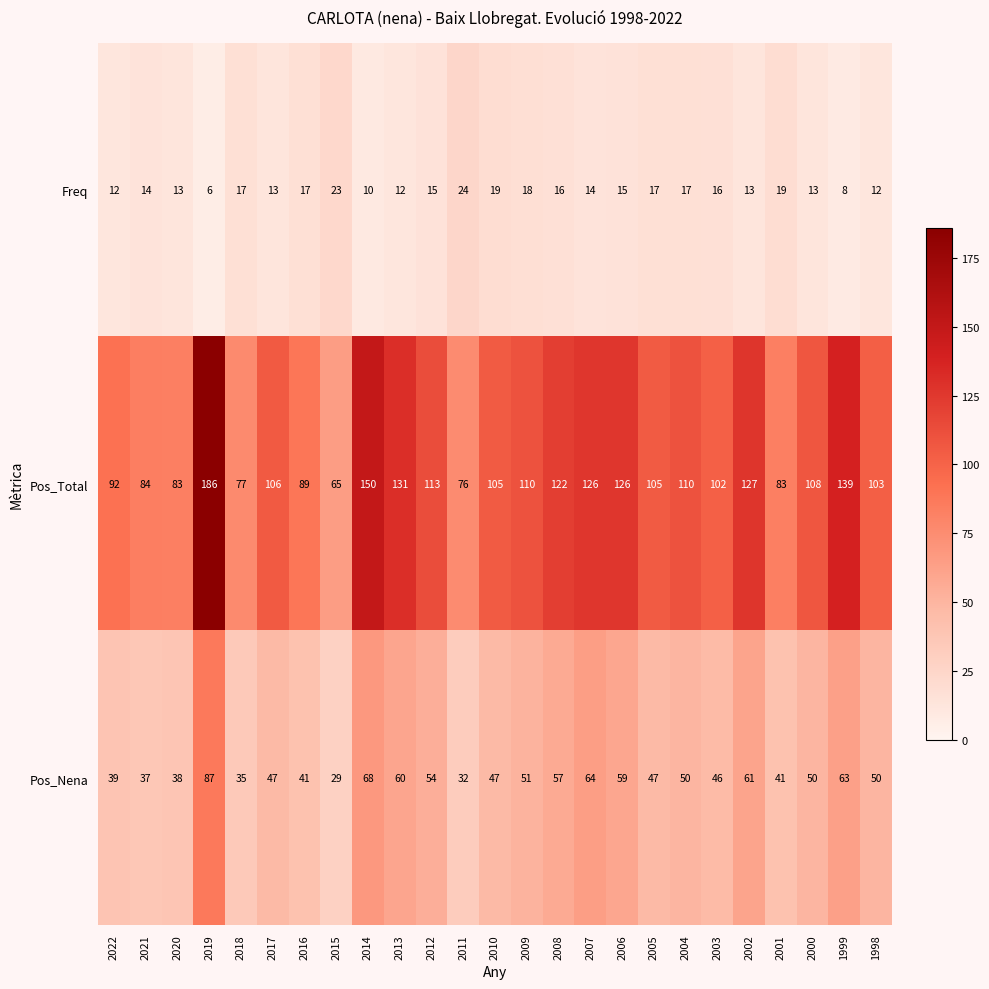

At how many categories does at least one series exceed 8?

25